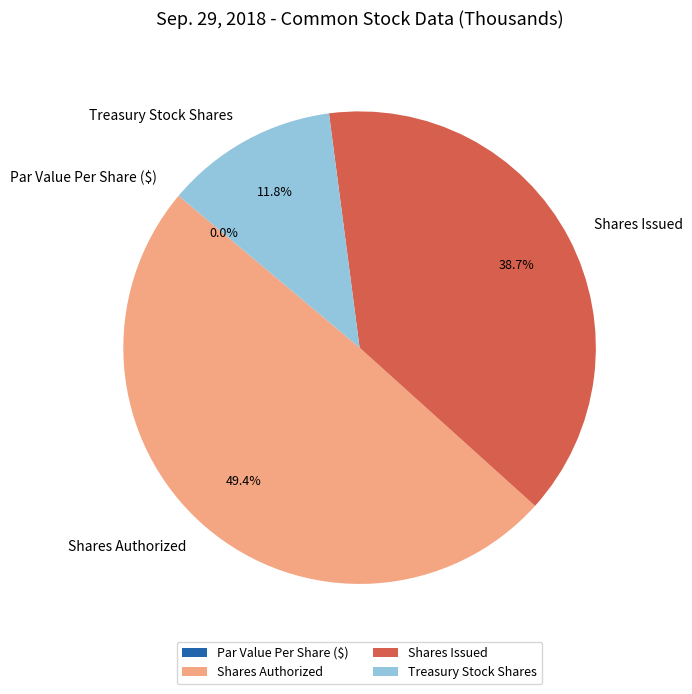

Does any single category account for the majority?

No